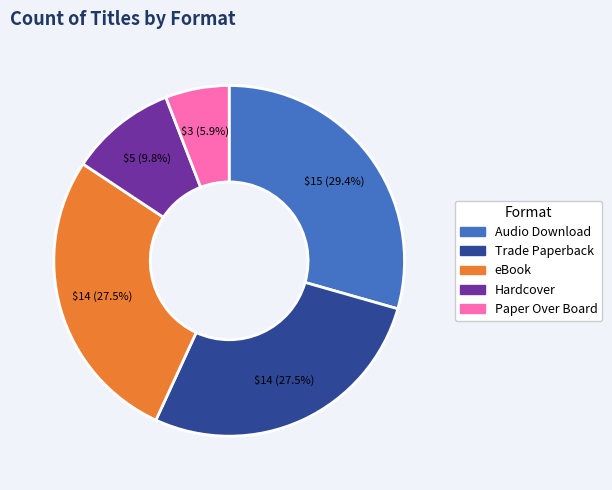

Is the sum of Hardcover and Trade Paperback greater than half?

No